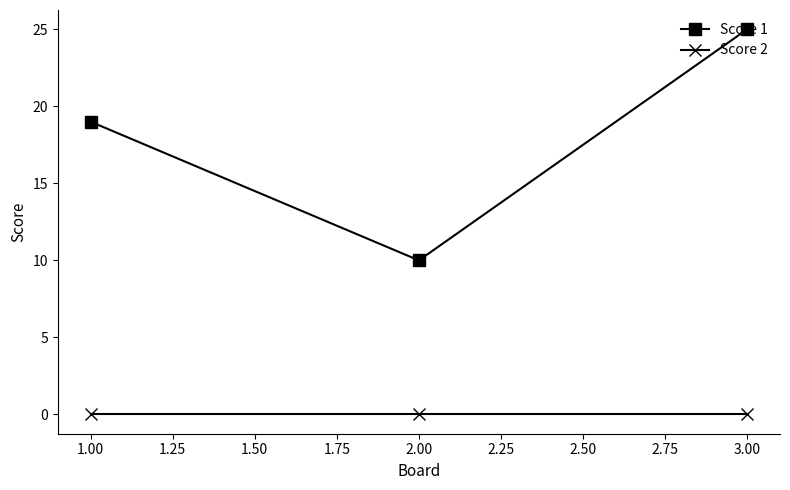

What is the sum of all Score 1 values?

54